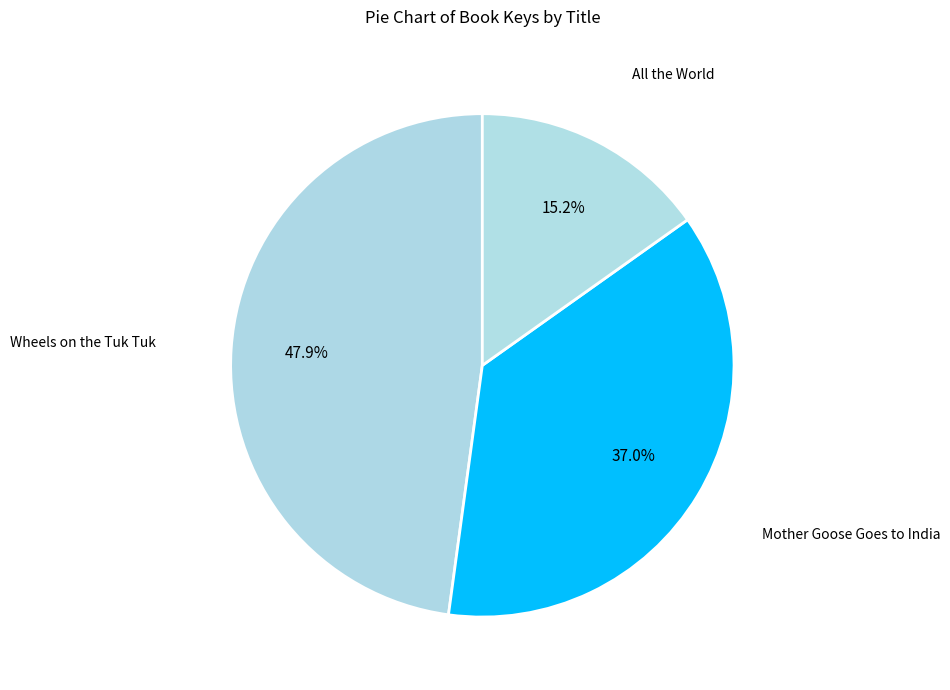

Which slice is the smallest?

All the World